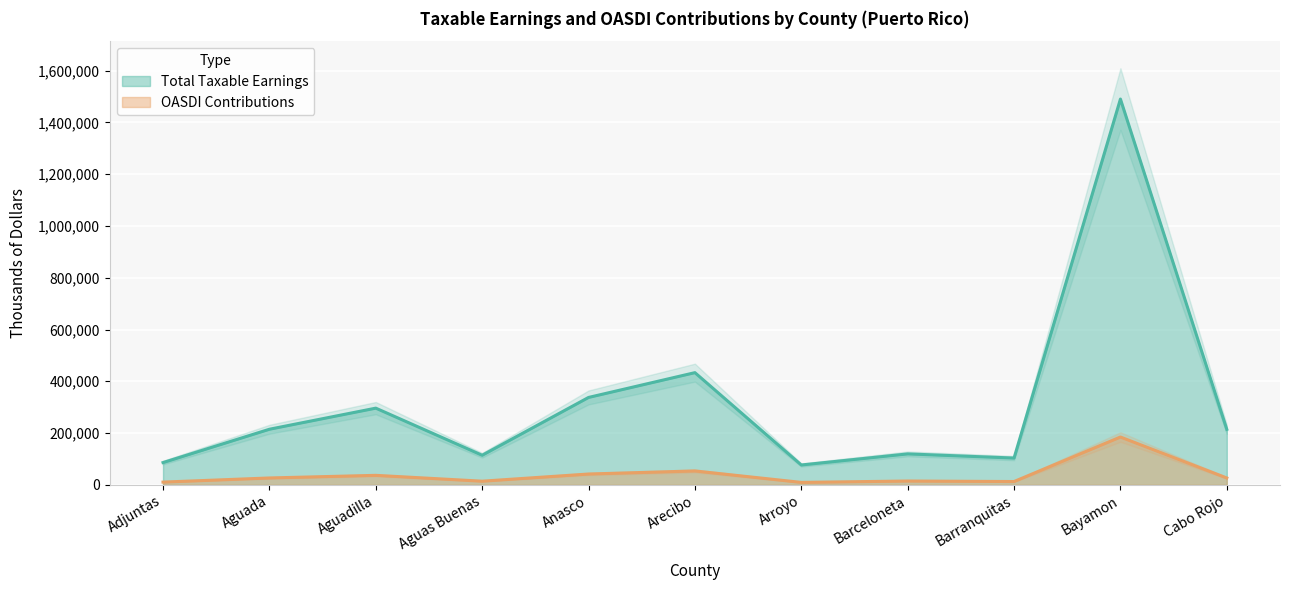

Between Aguada and Arroyo, which is larger?

Aguada